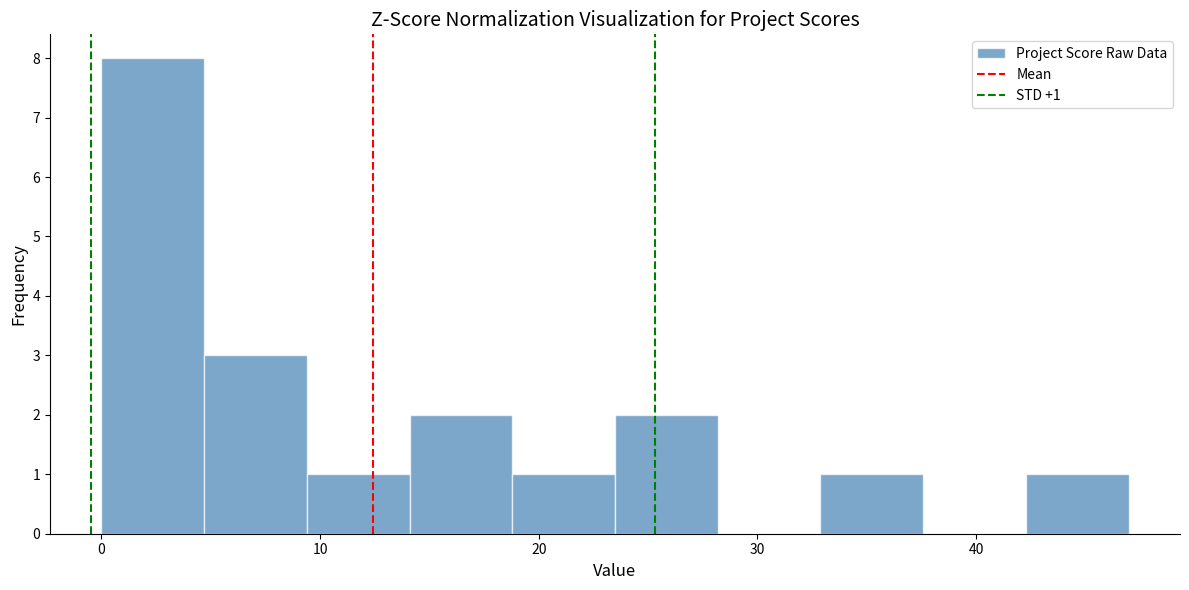

Over which range of the x-axis is the bar tallest?

0 to 5